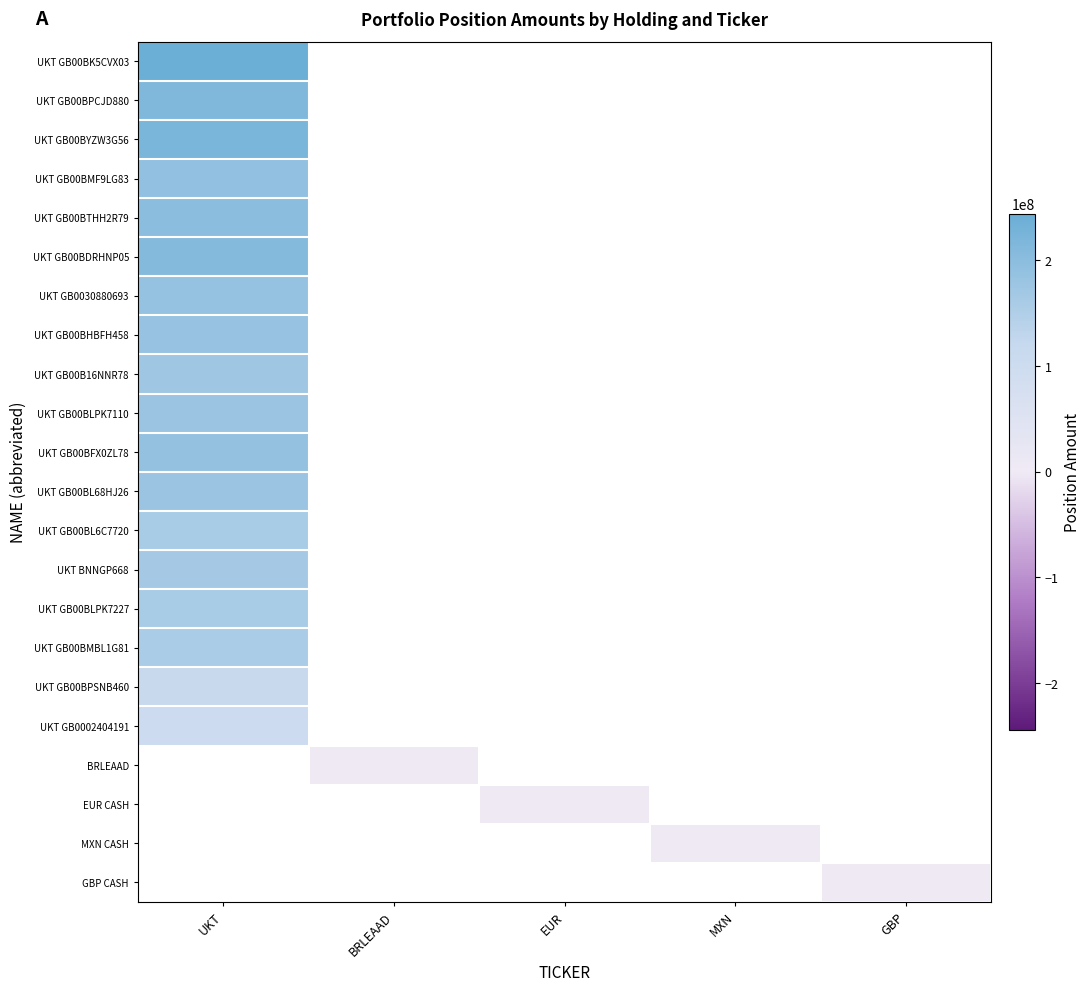

At which label is UKT BNNGP668 closest to 165976000?

UKT